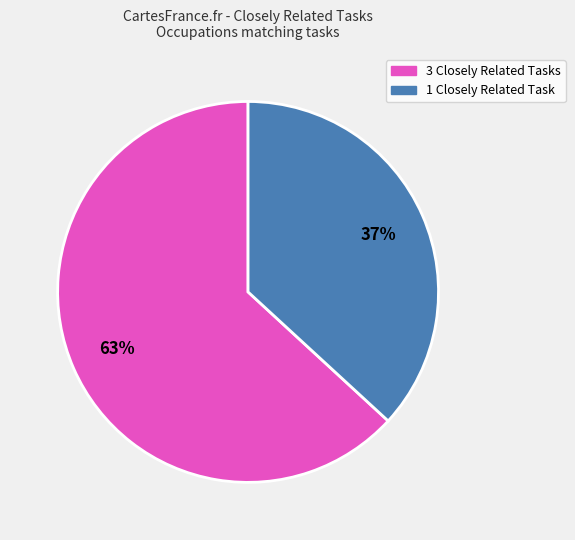

Is there any slice that represents more than half of the pie?

Yes